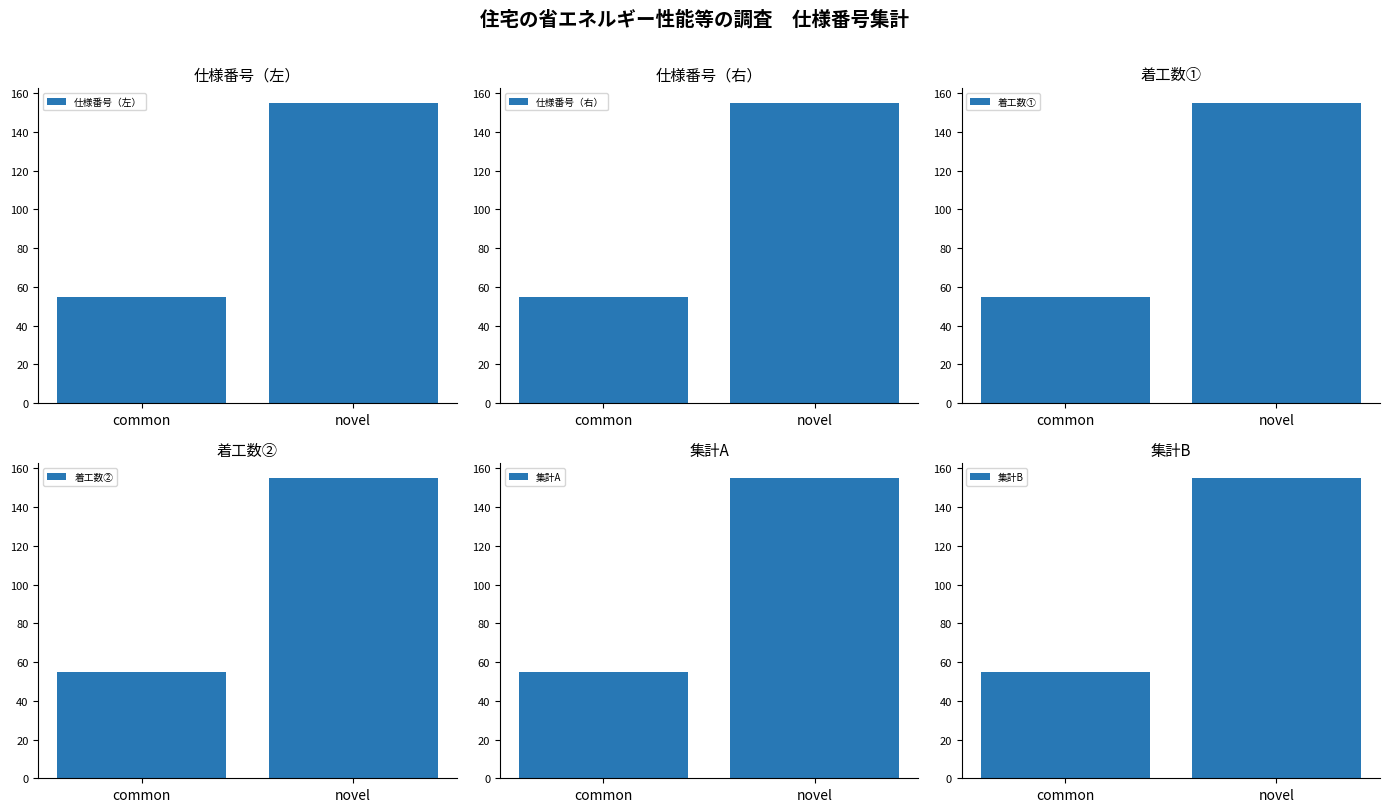

The 着工数① series shows 30 at common. True or false?

False